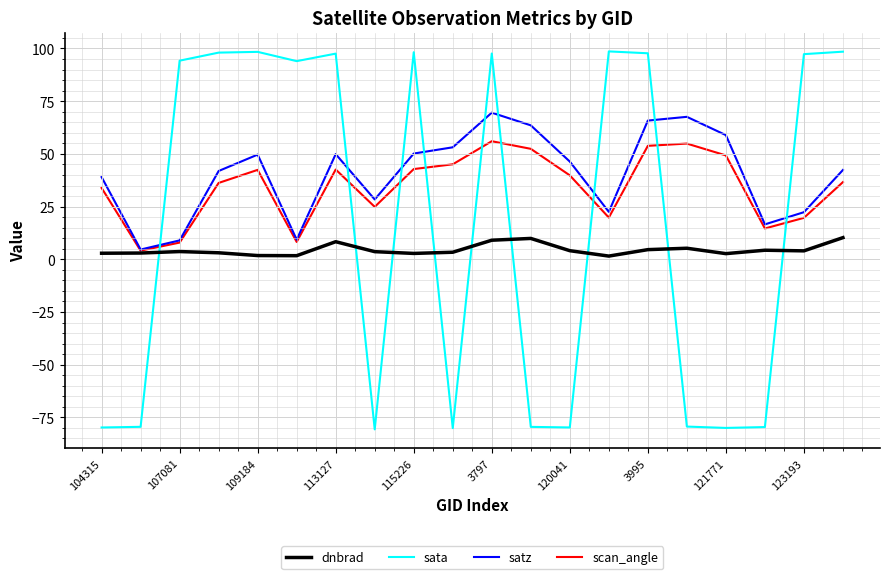

How many values in the scan_angle series are below 39?

10